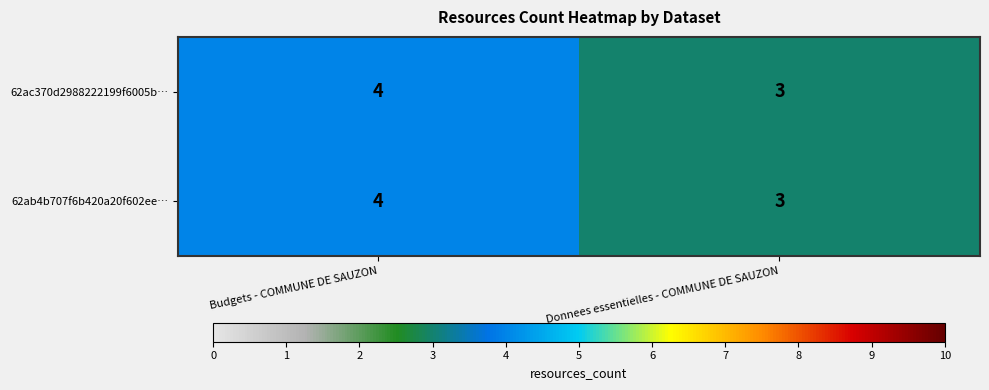

Where is 62ab4b707f6b420a20f602ee… nearest to the value 3?

Donnees essentielles - COMMUNE DE SAUZON